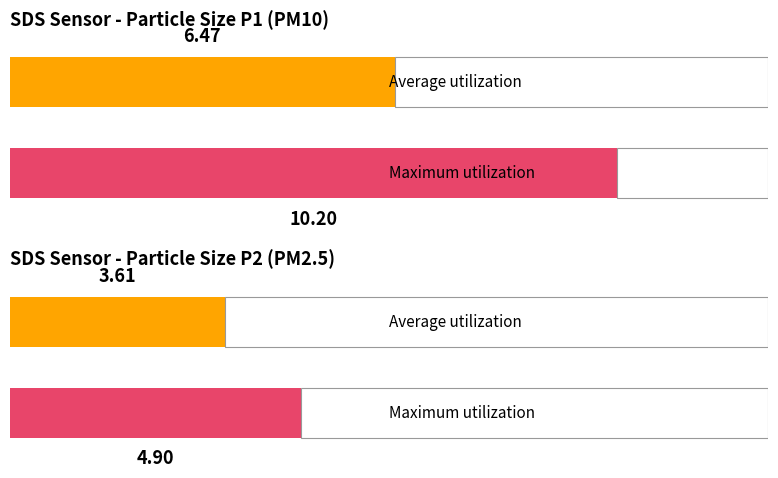

What is the highest value of the SDS_P1 series?

10.2